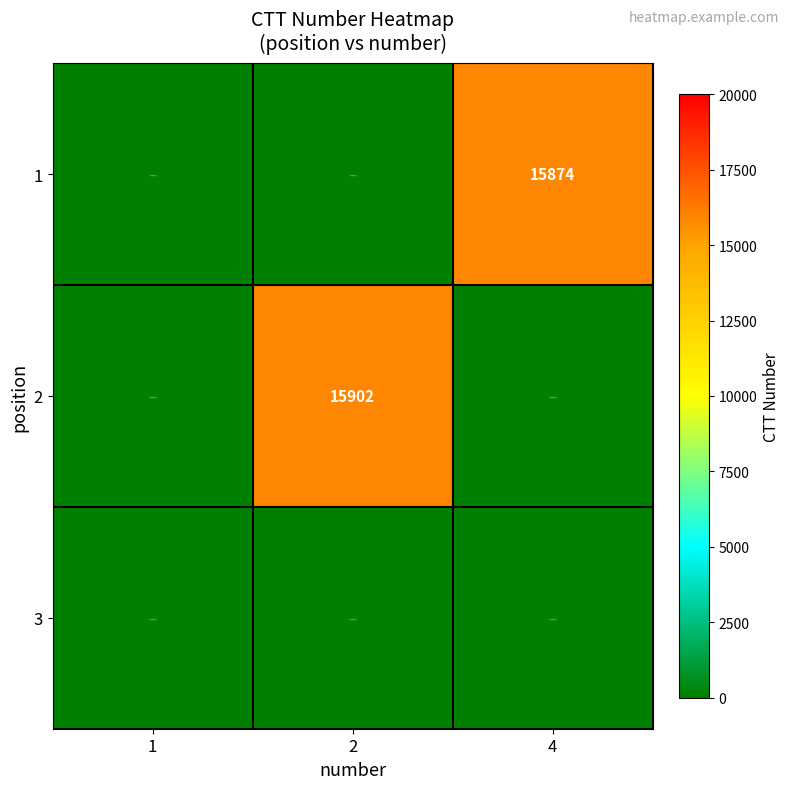

True or false: 1 has a value of 25243 at 4.

False